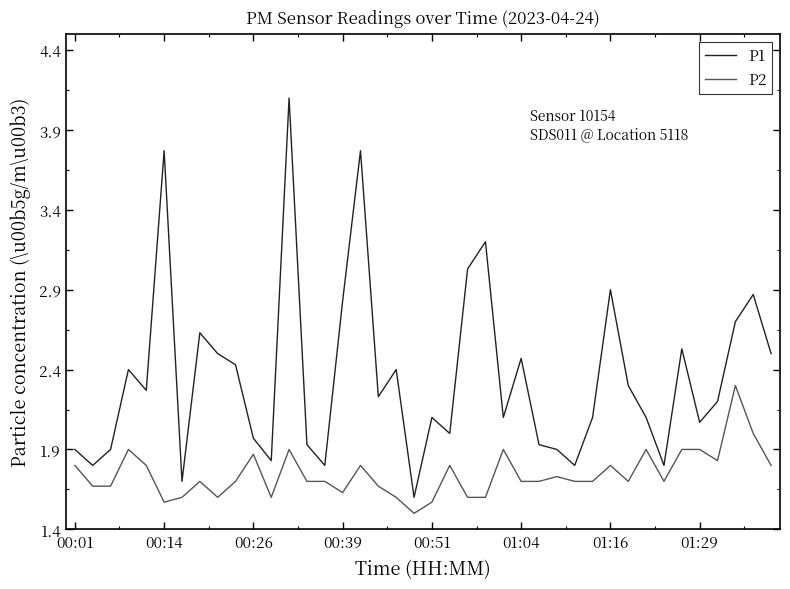

Which series has the widest spread of values?

P1